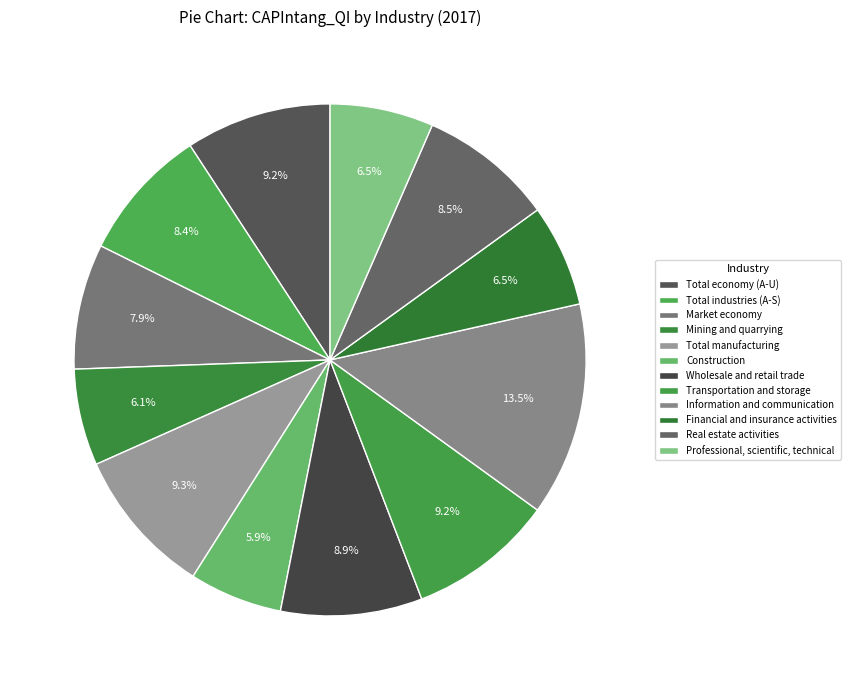

Is there a majority slice in this chart?

No